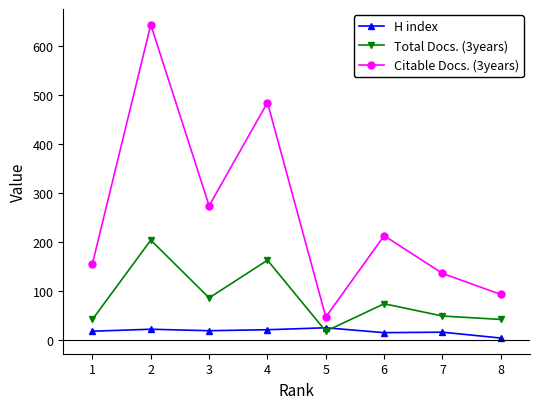

Between 3 and 7, which series saw the biggest shift?

Citable Docs. (3years)